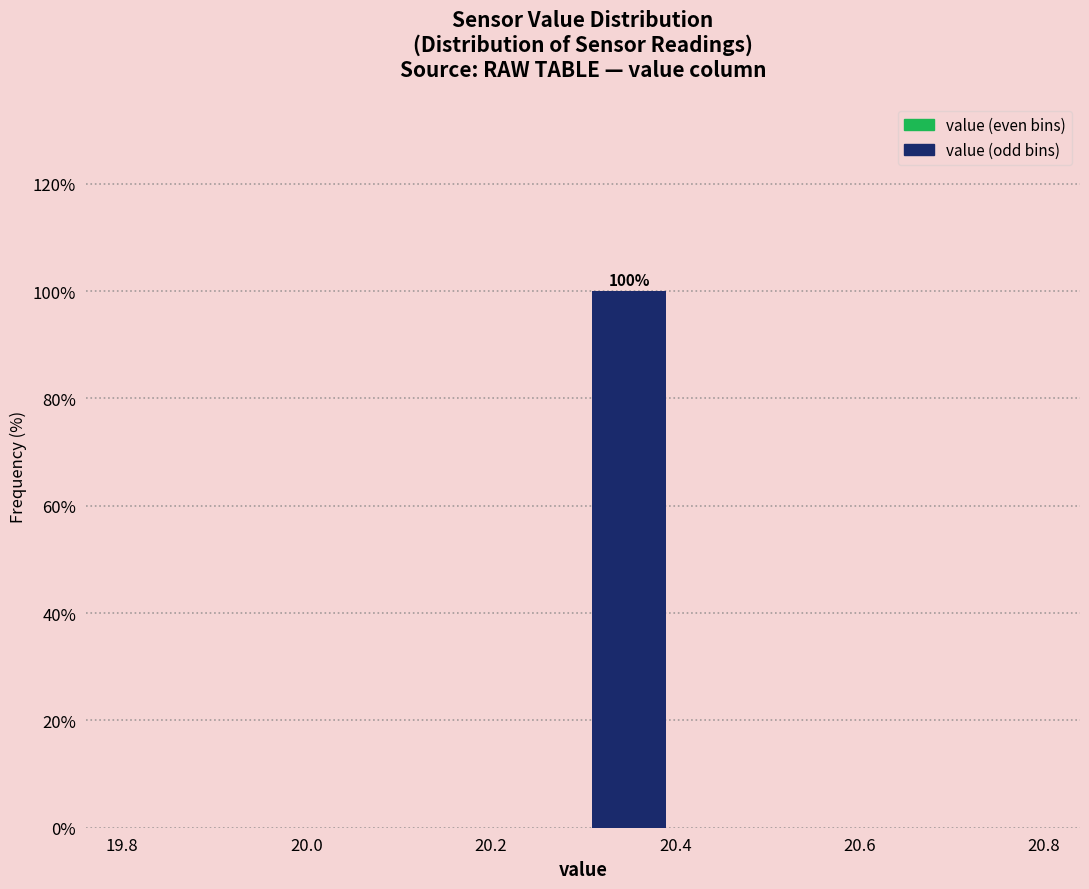

Over which range of the x-axis is the bar tallest?

20.3 to 20.4